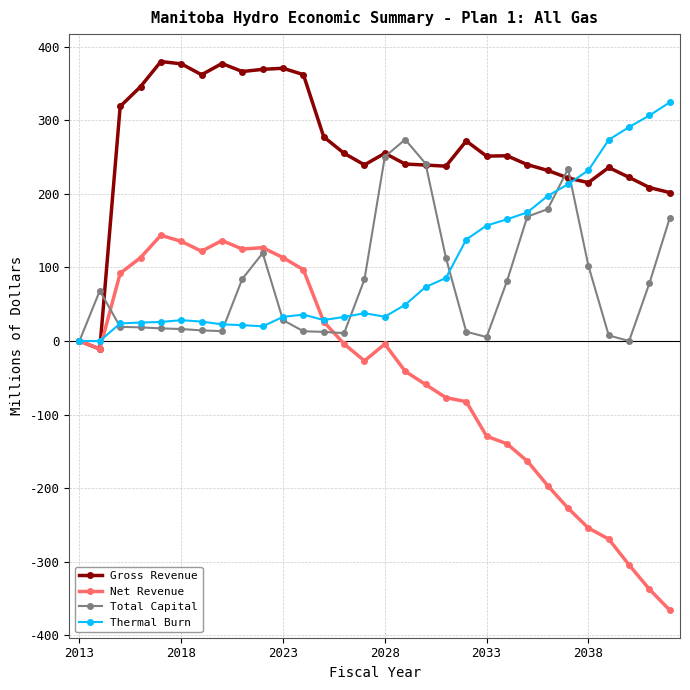

In Total Capital, how many points are higher than both neighbors (excluding endpoints)?

4